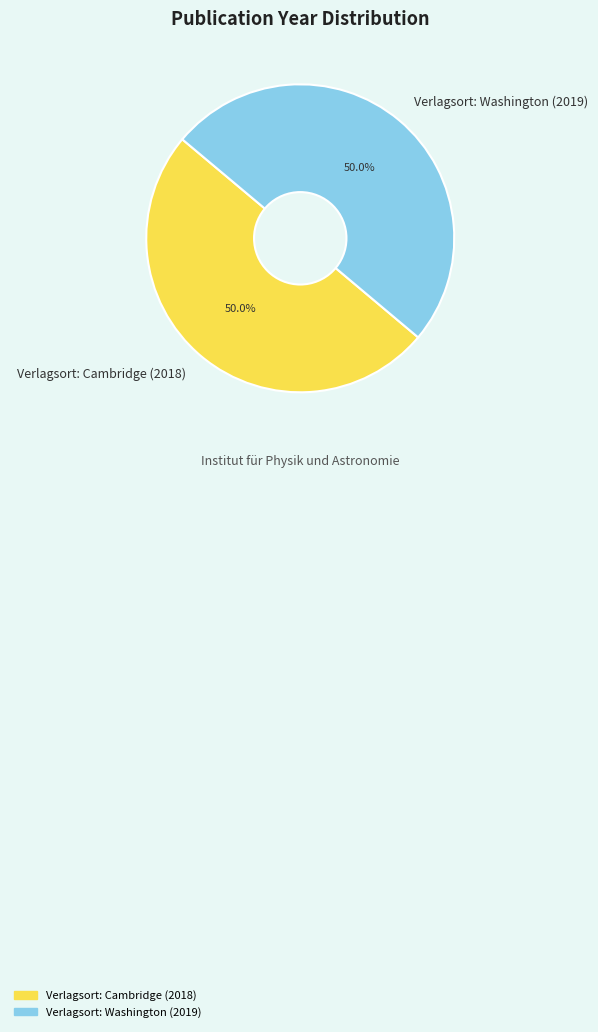

How many segments does this pie chart have?

2